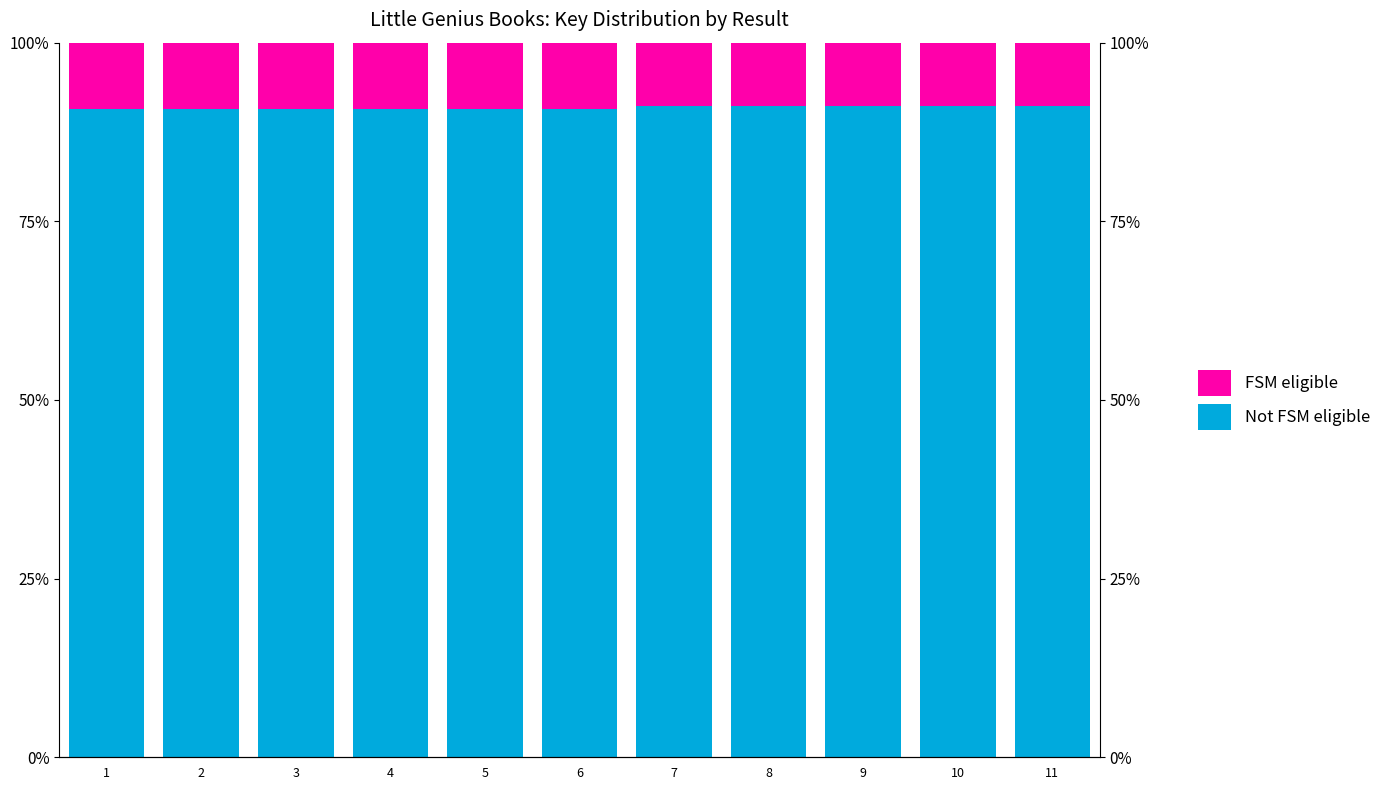

The value of FSM eligible at 2 is 9.3. True or false?

True